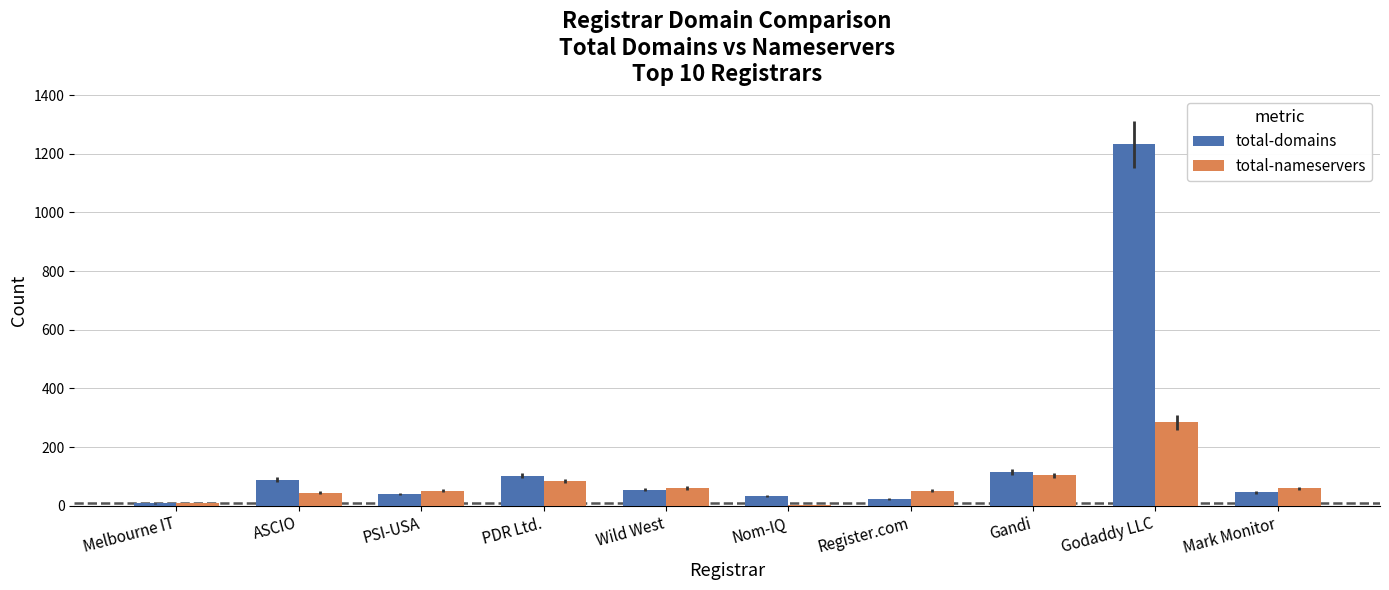

What is the spread (max minus min) of values at Wild West?

6